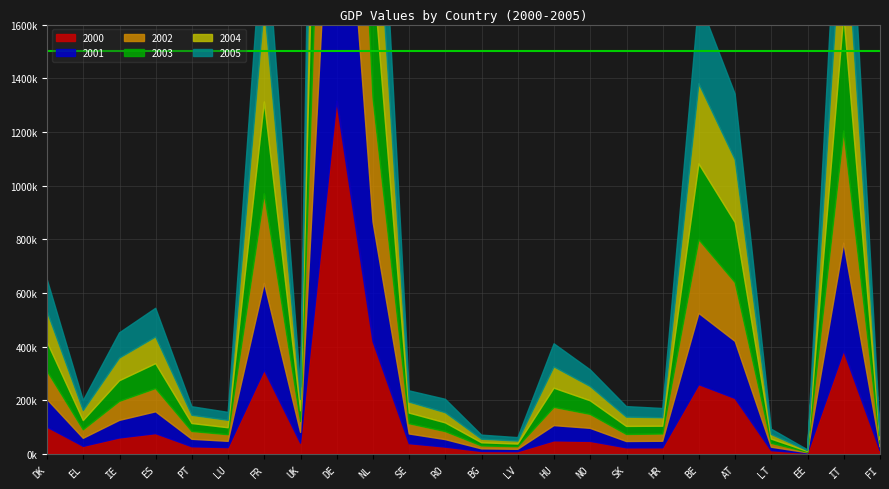

The 2001 series shows 108211.2 at ES. True or false?

False